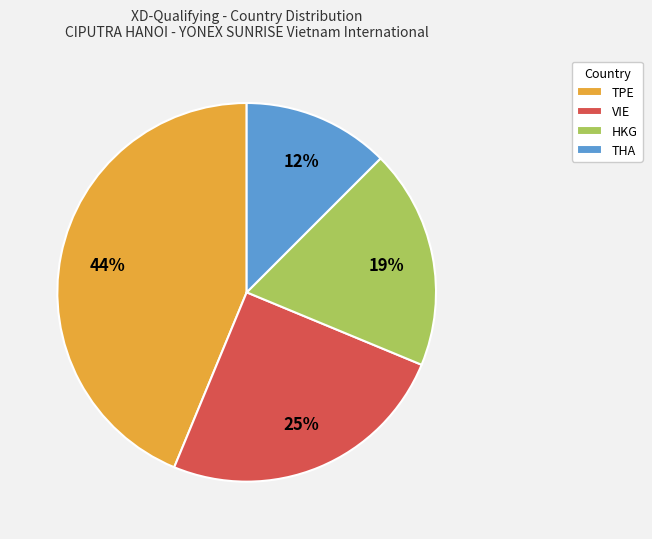

To the nearest percent, what portion does HKG represent?

19%